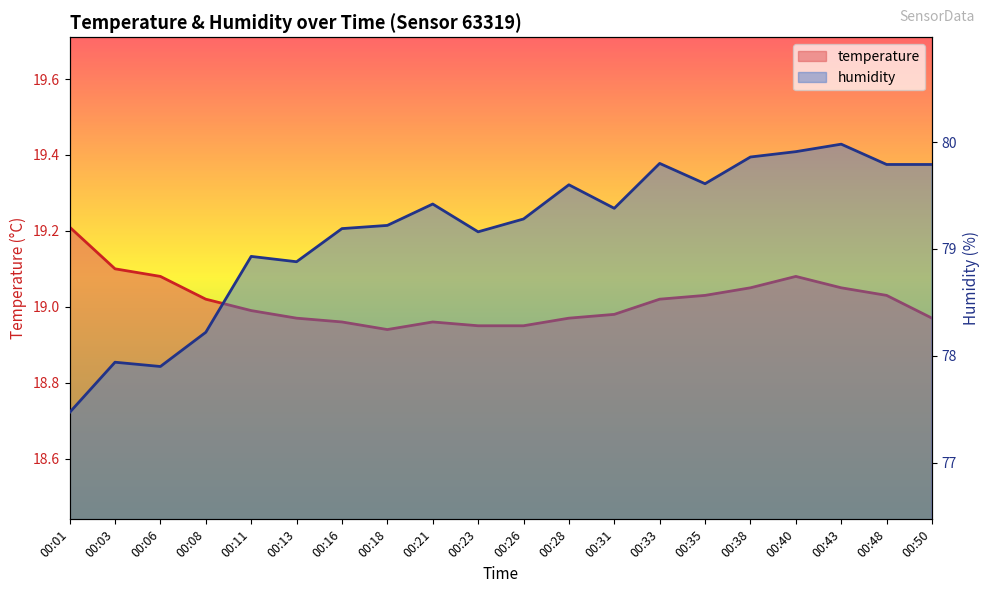

What value does the humidity series have at 00:31?

79.4